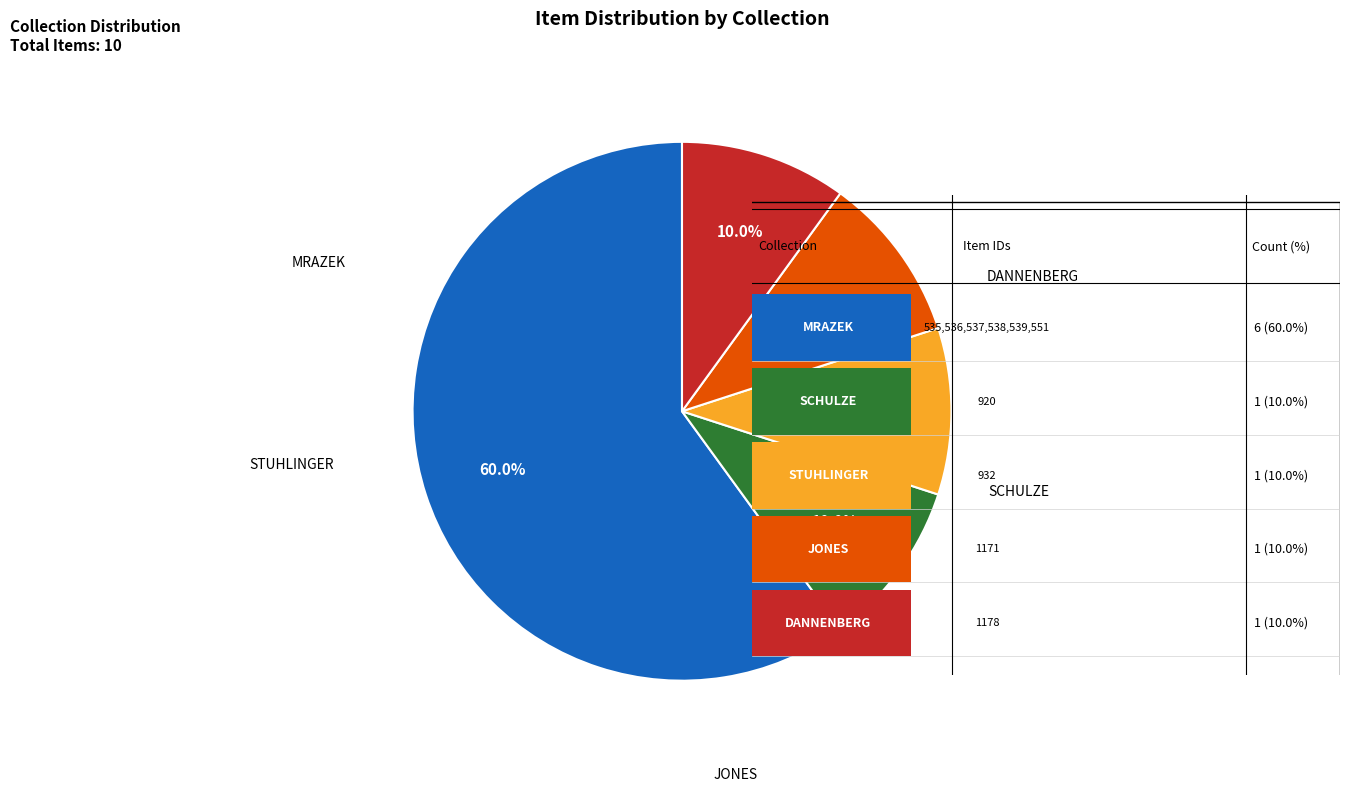

How many slices are in this pie chart?

5